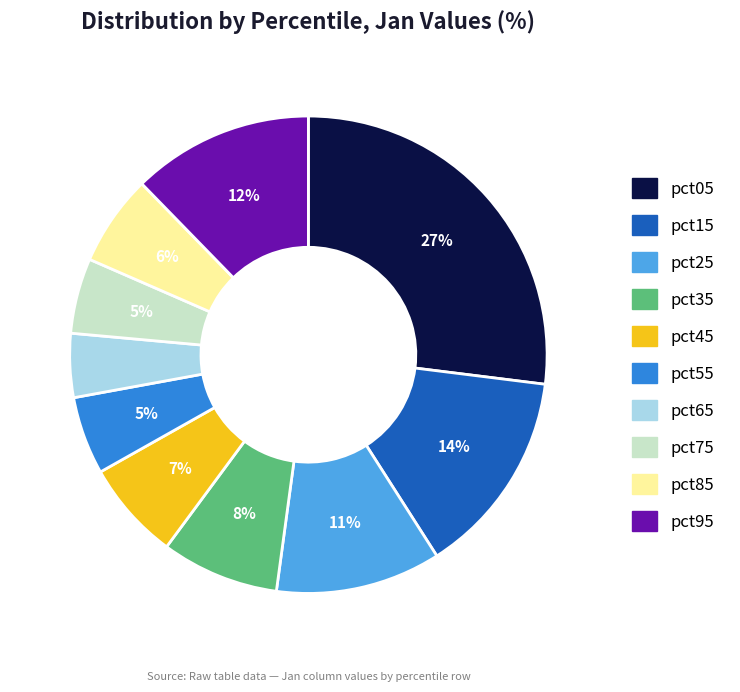

To the nearest percent, what percentage of the pie is pct55?

5%